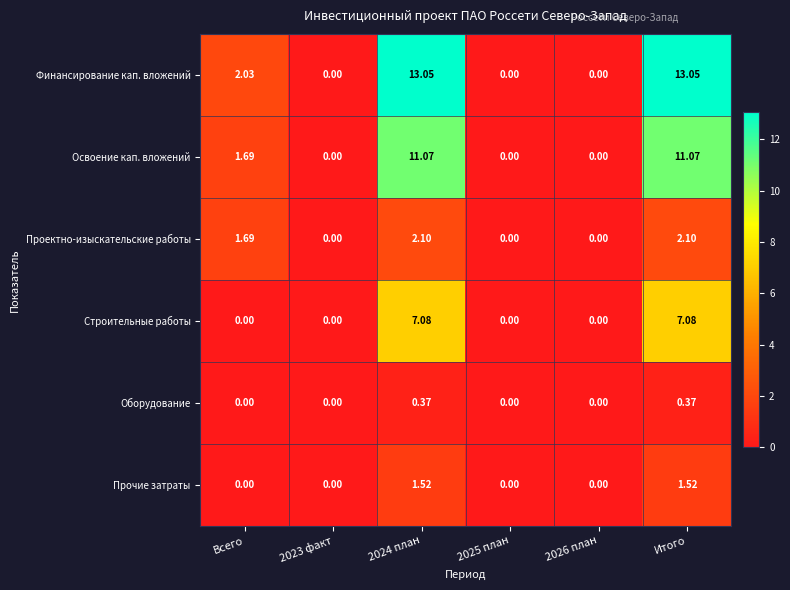

Which series has the widest spread of values?

Финансирование кап. вложений